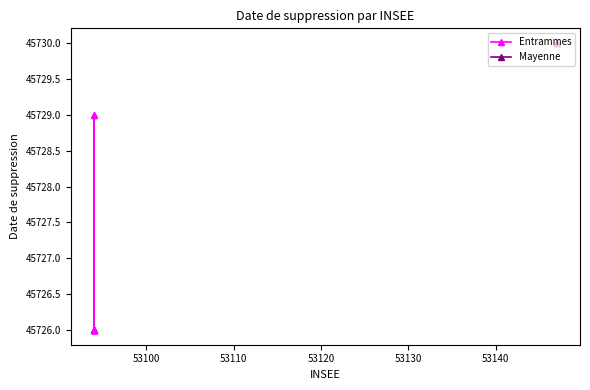

What is the difference between the second highest and second lowest values?

3